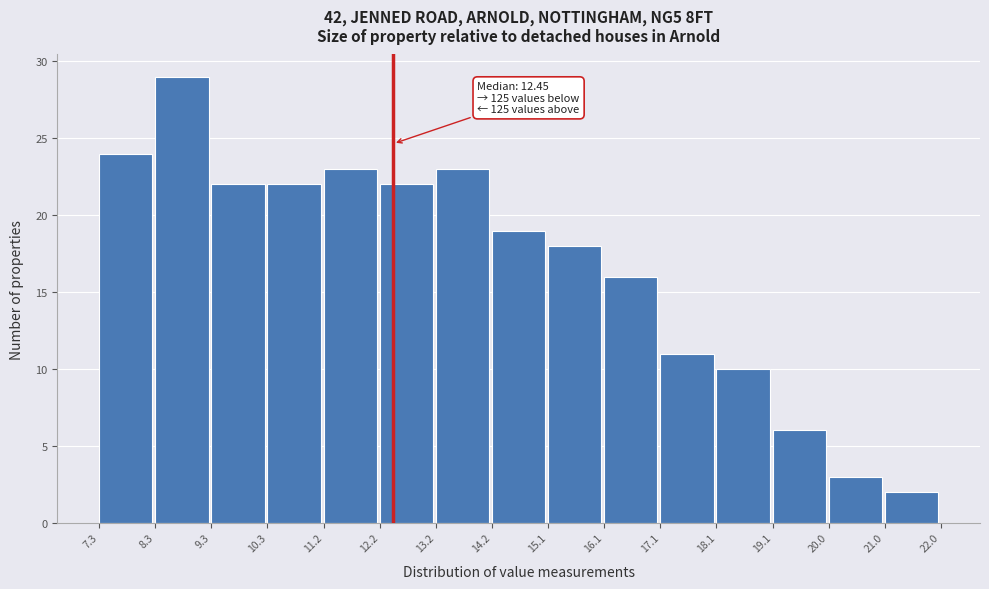

Over which range of the x-axis is the bar tallest?

8.3 to 9.3